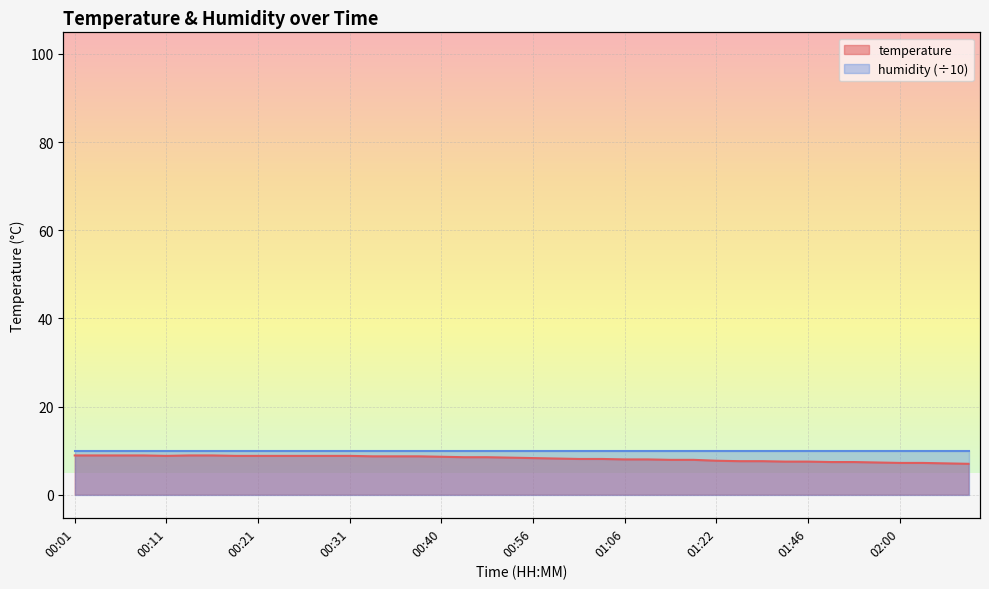

Reading left to right, what are all the values shown in this chart?

8.9	8.9	8.9	8.9	8.8	8.9	8.9	8.8	8.8	8.8	8.8	8.8	8.8	8.7	8.7	8.7	8.6	8.5	8.5	8.4	8.3	8.2	8.1	8.1	8.0	8.0	7.9	7.9	7.7	7.6	7.6	7.5	7.5	7.4	7.4	7.3	7.2	7.2	7.1	7.0